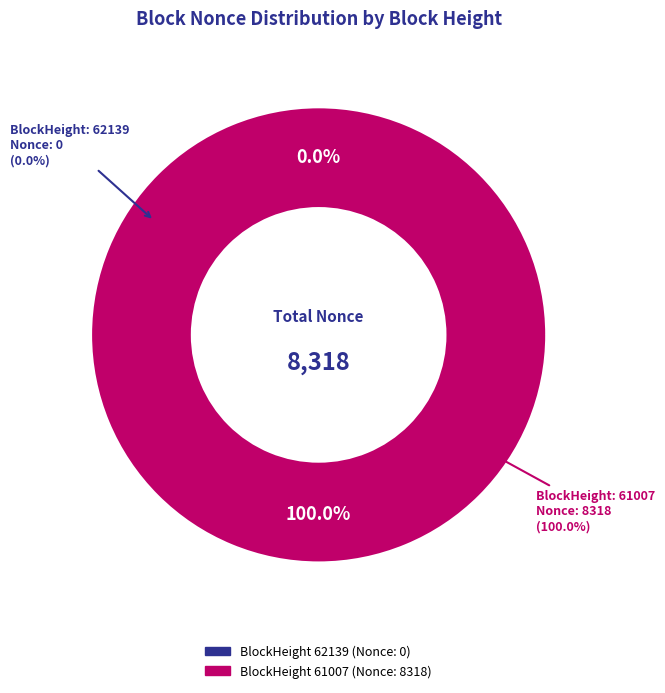

What is the change in value from 62139 to 61007?

+8318